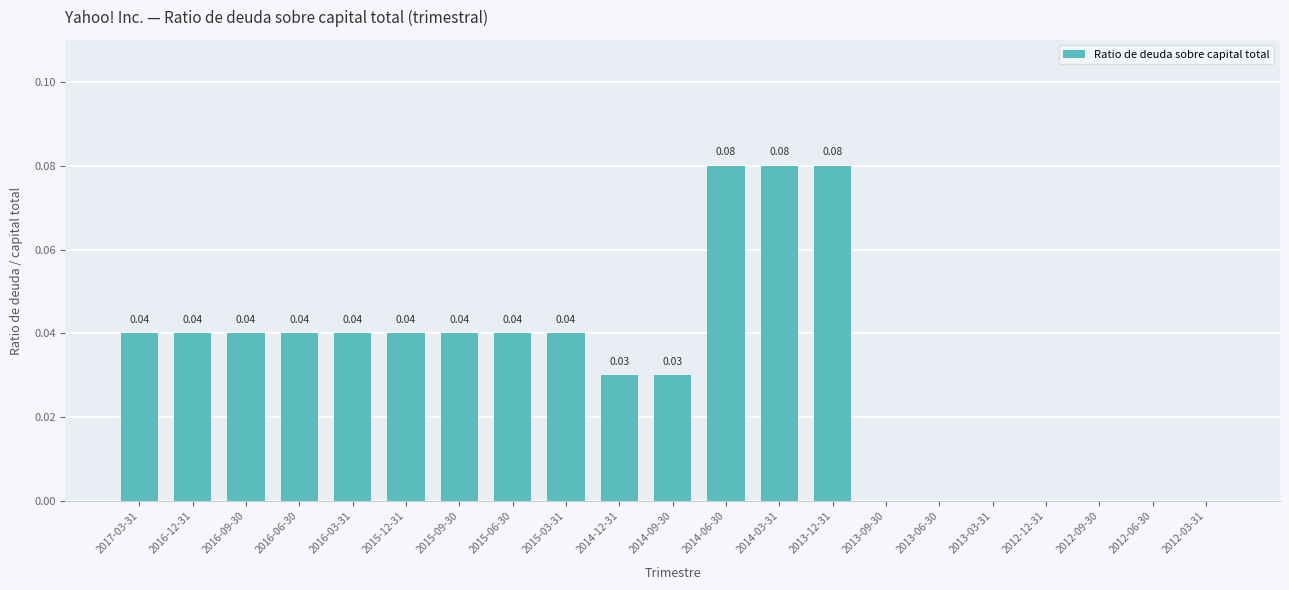

What is the sum of all values?

0.7